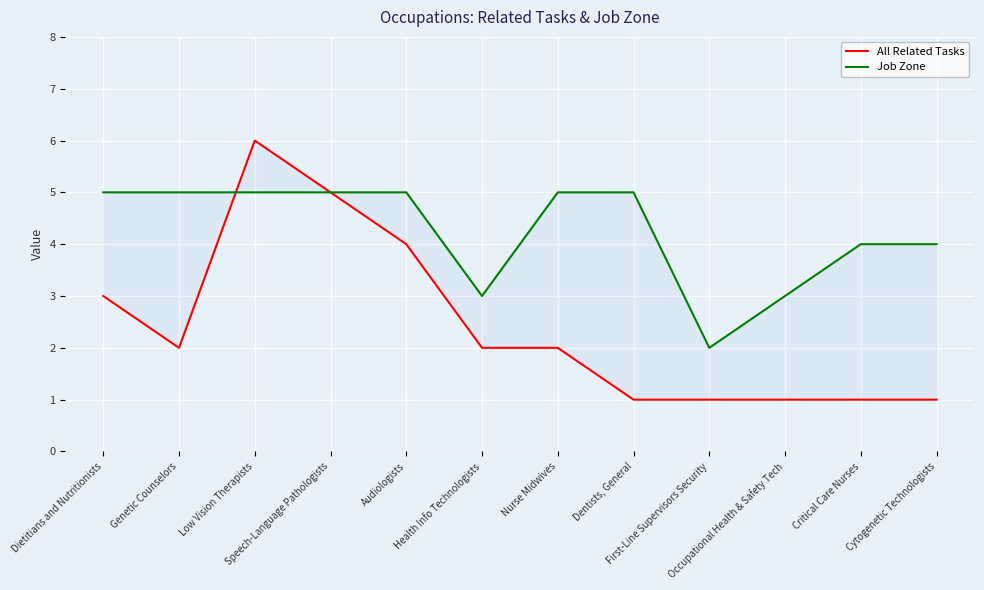

Which category has the lowest value across all series?

Dentists, General